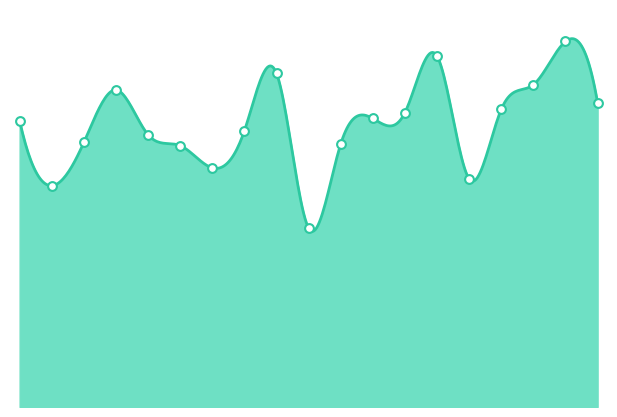

Which has a higher value, Pasadena or Texas?

Pasadena